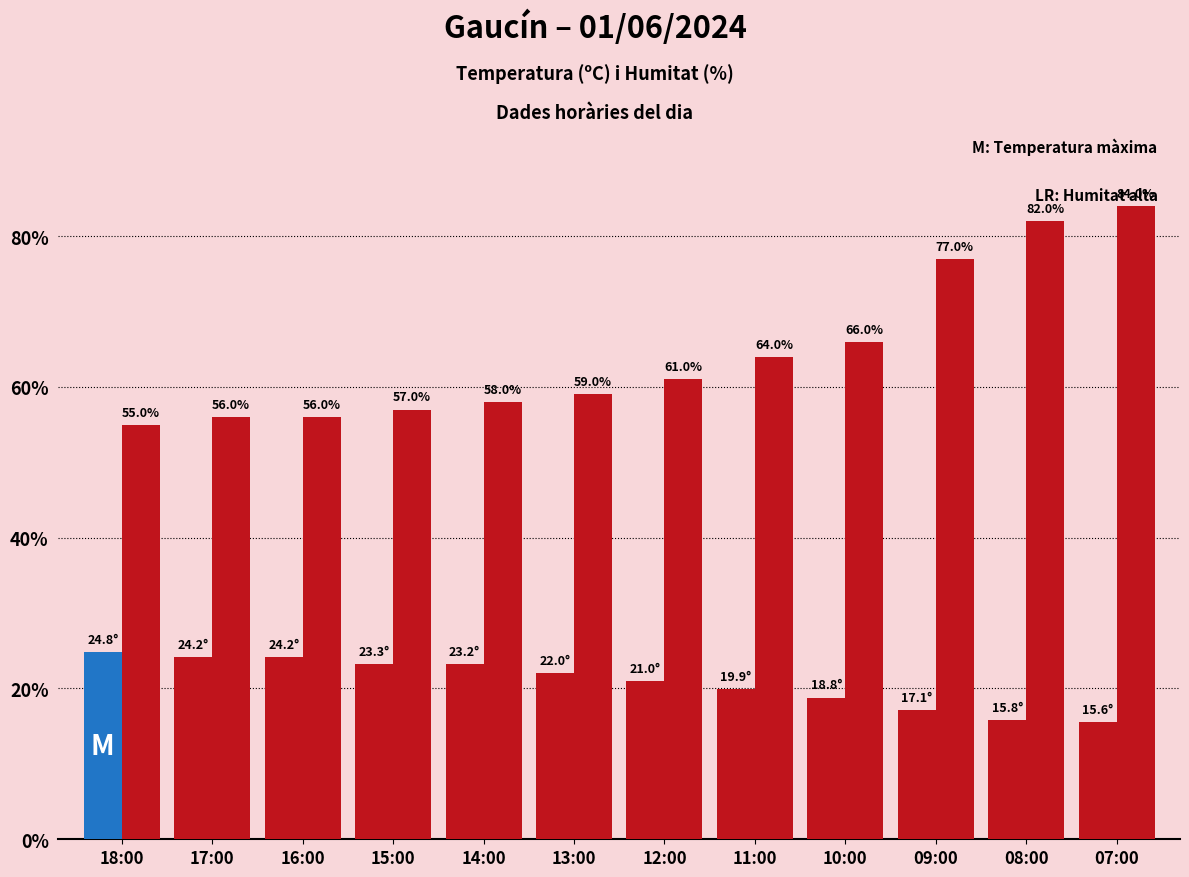

What is the greatest value displayed?

84.0